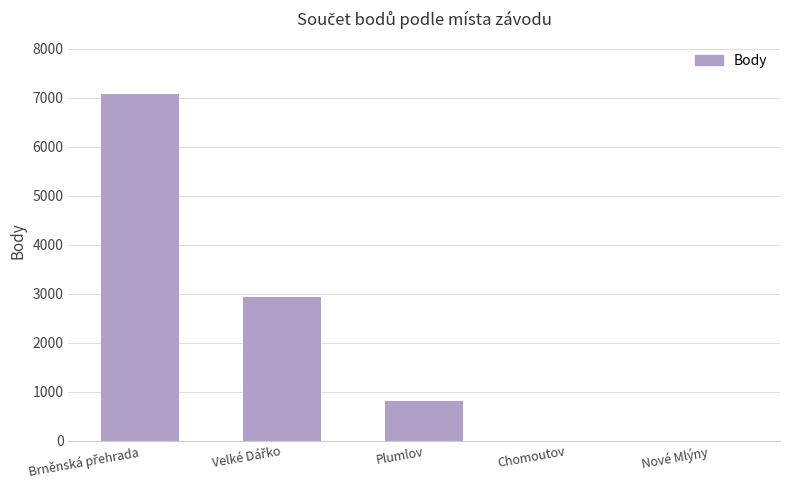

What is the greatest value displayed?

7085